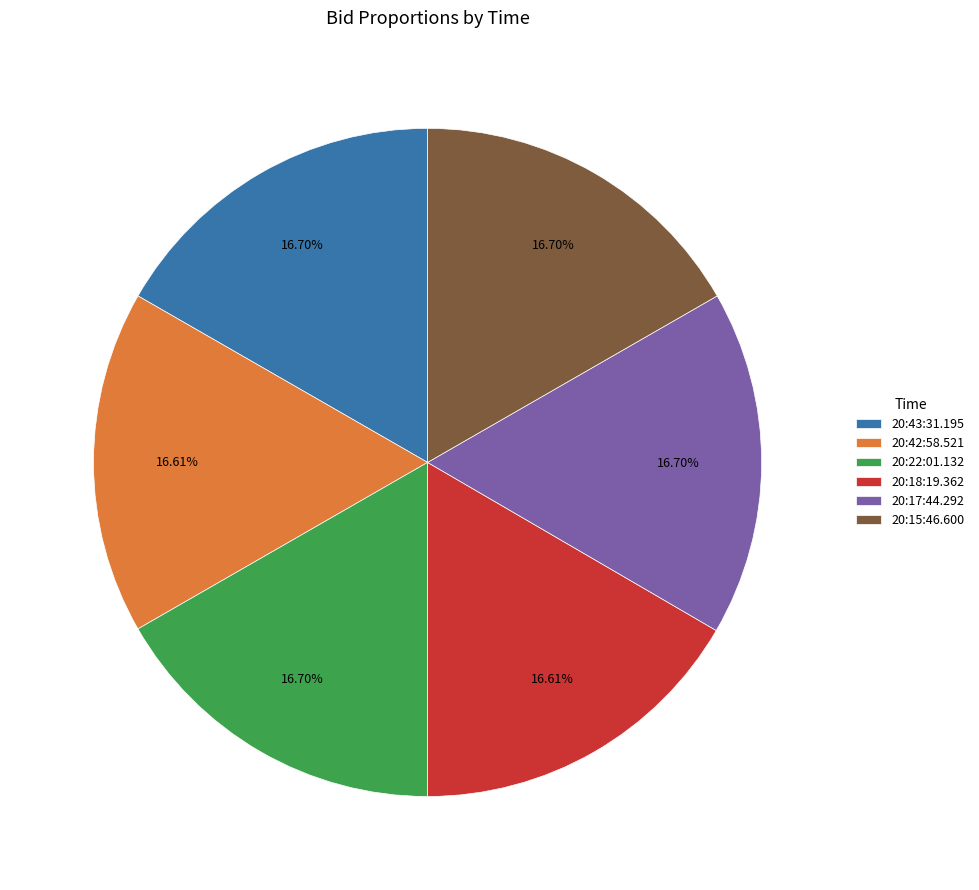

Is there a majority slice in this chart?

No